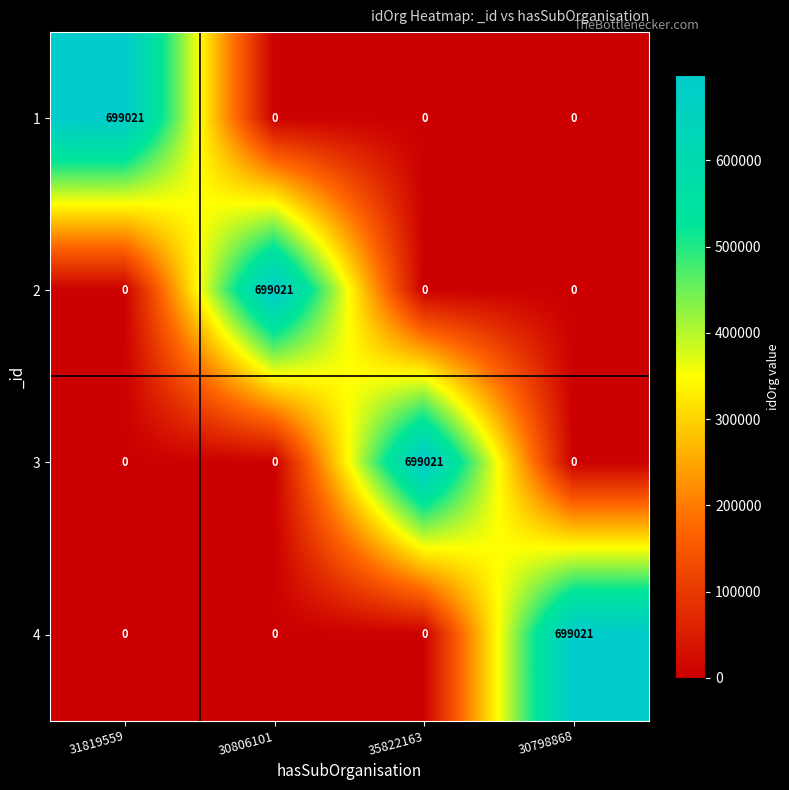

True or false: 2 has a value of 282661 at 35822163.

False